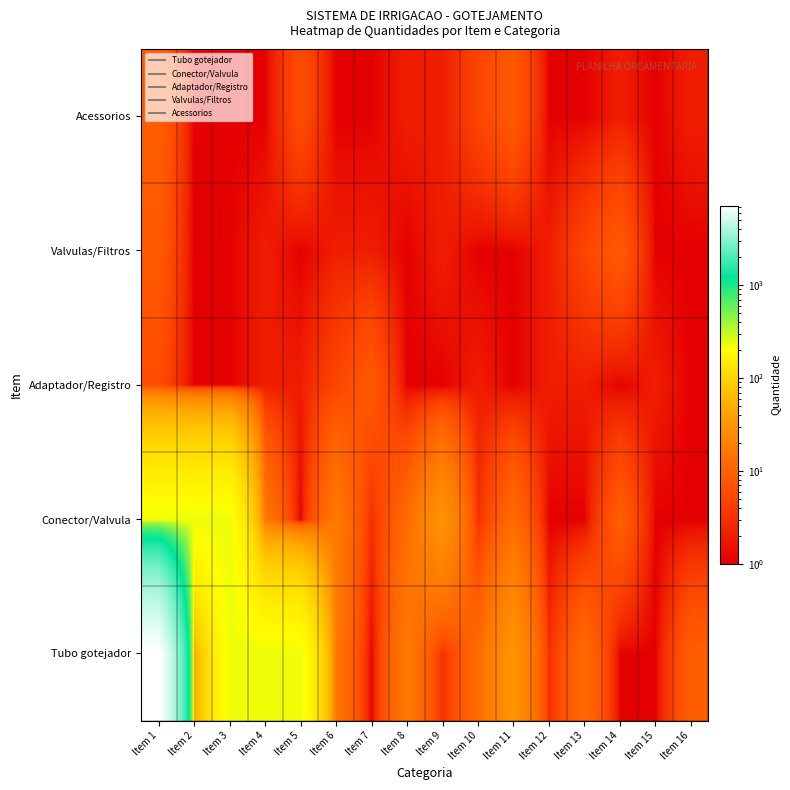

Between Item 3 and Item 11, which is larger?

Item 3